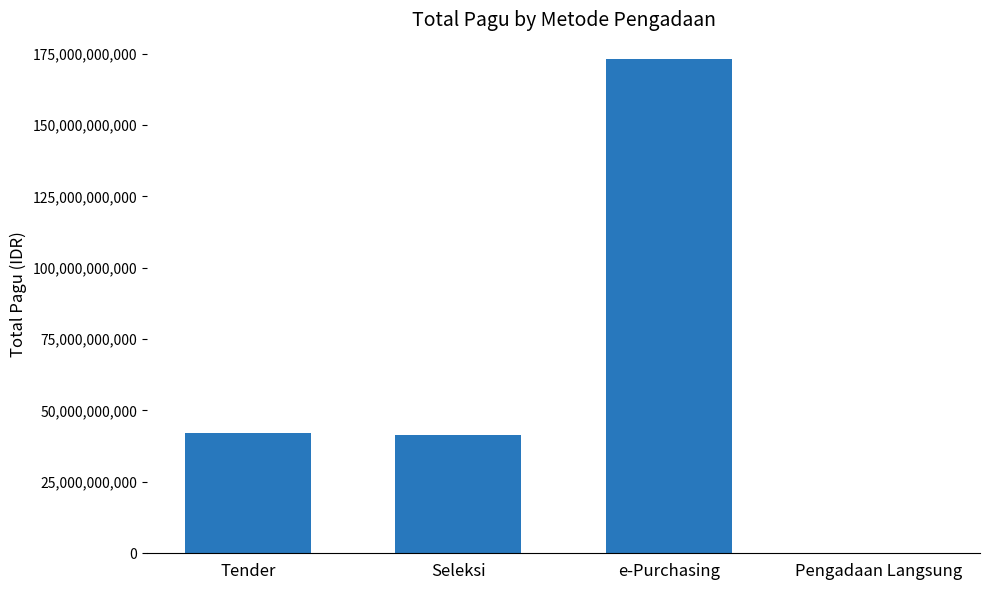

The value at e-Purchasing is 306674478918. True or false?

False